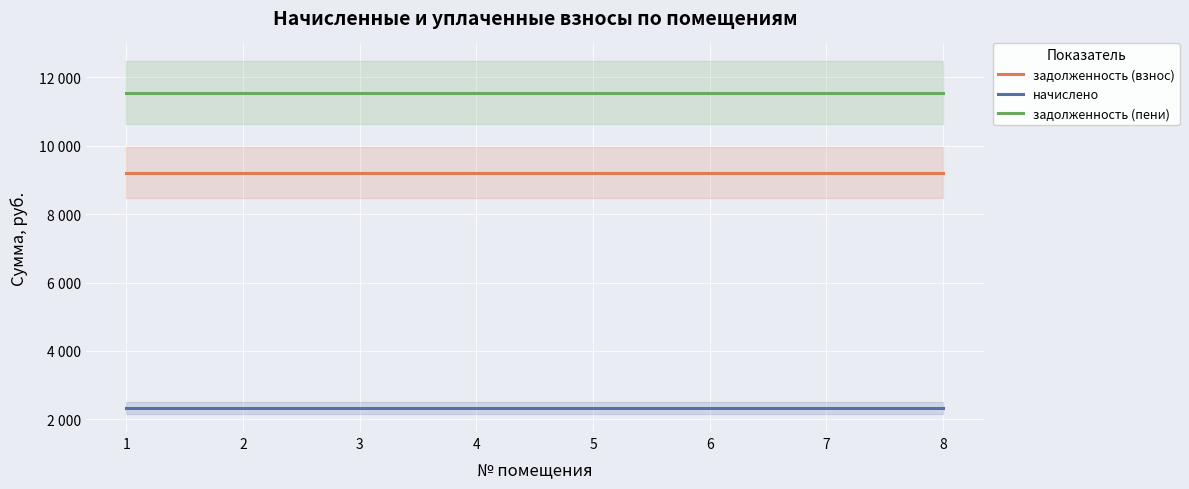

List the series in order of their overall mean, lowest first.

начислено, задолженность (взнос), задолженность (пени)